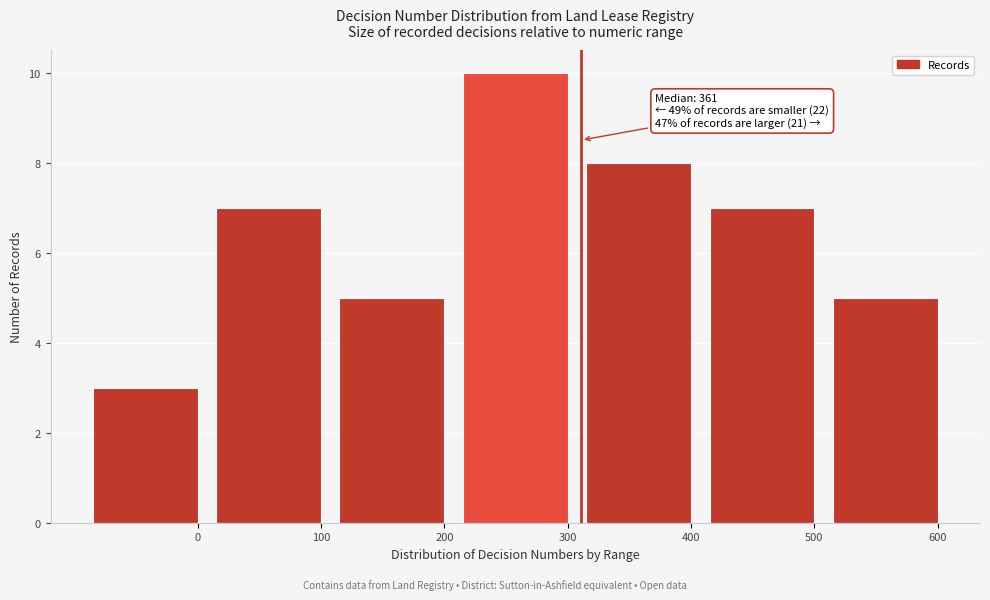

Reading left to right, what are all the values shown in this chart?

3	7	5	10	8	7	5